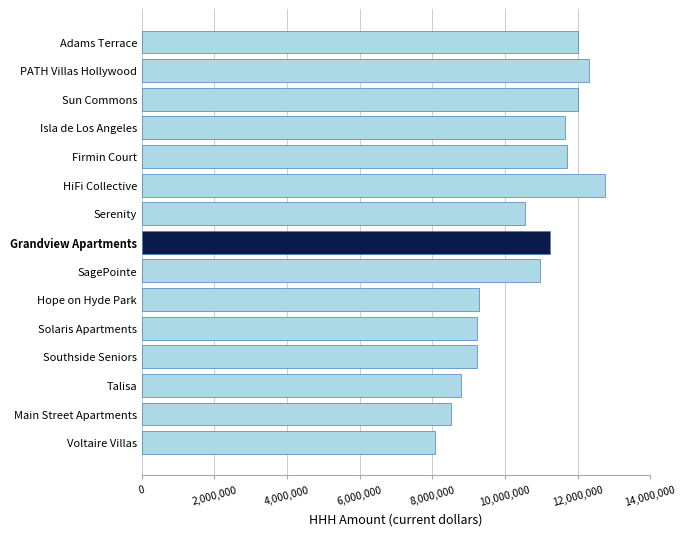

Is it true that the value at Adams Terrace is 21396189.1?

False